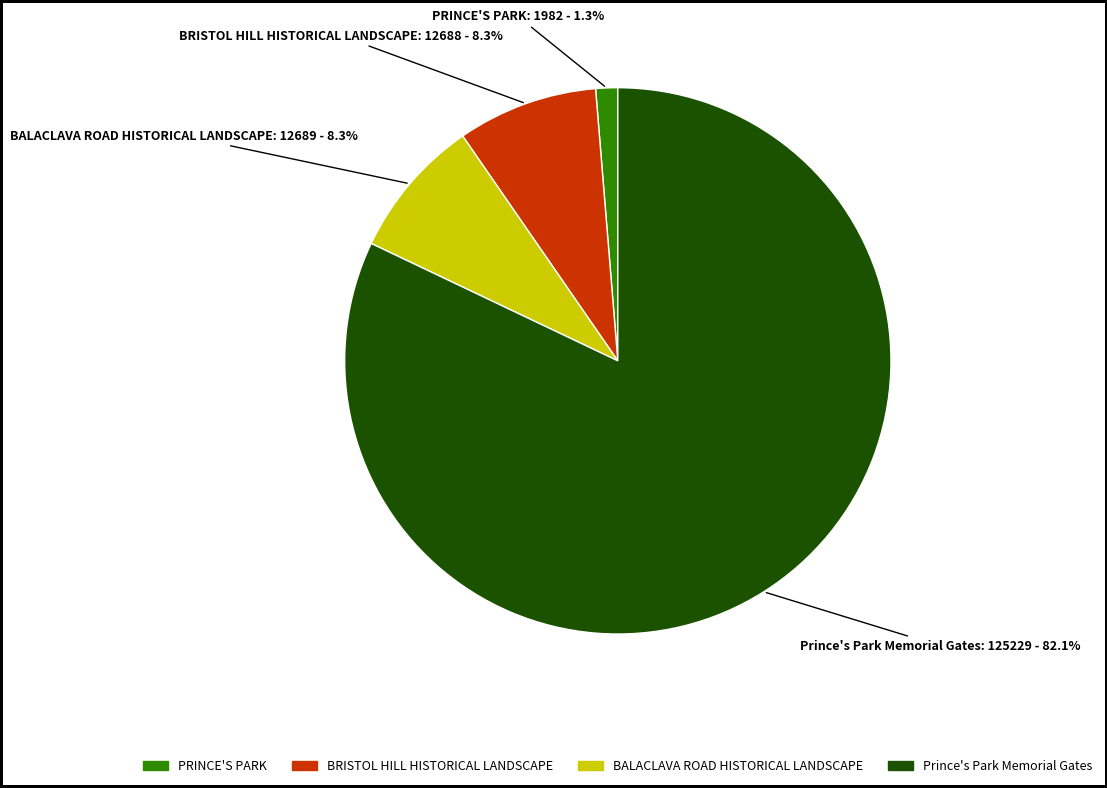

The BRISTOL HILL HISTORICAL LANDSCAPE slice represents 8% of the pie. True or false?

True